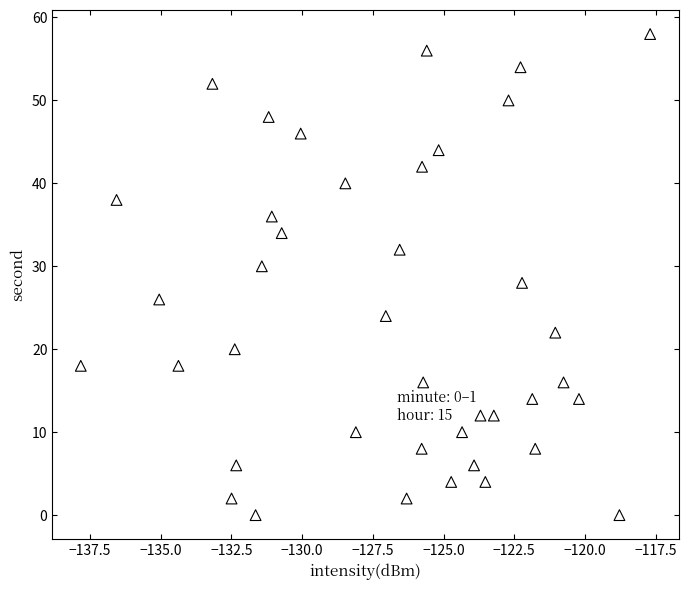

What is the range of Y values (max minus min)?

58